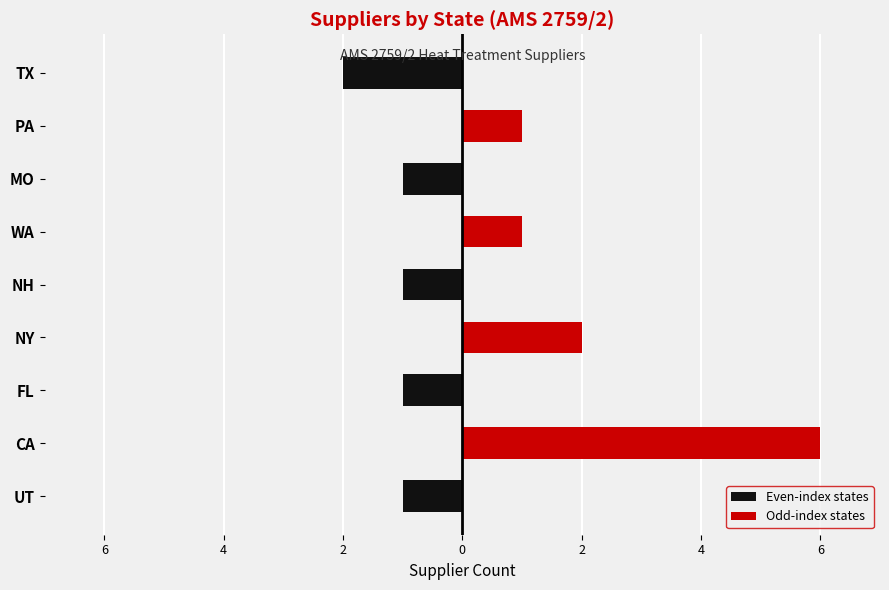

What is the minimum value shown in the chart?

-2